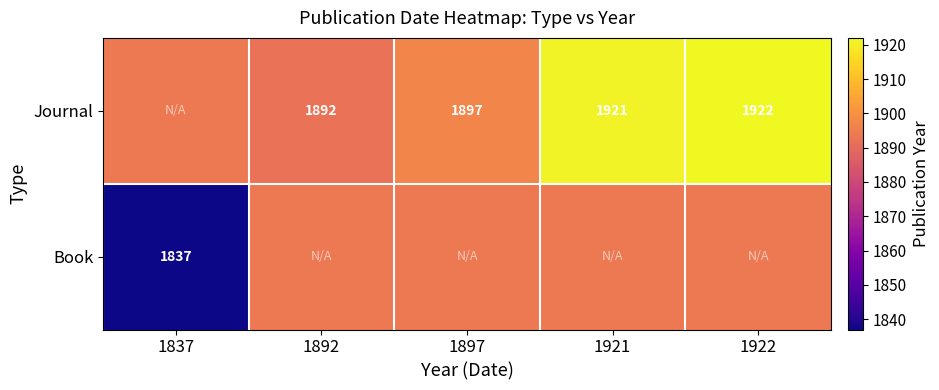

What is the difference between the Journal values at 1892 and 1922?

30.0